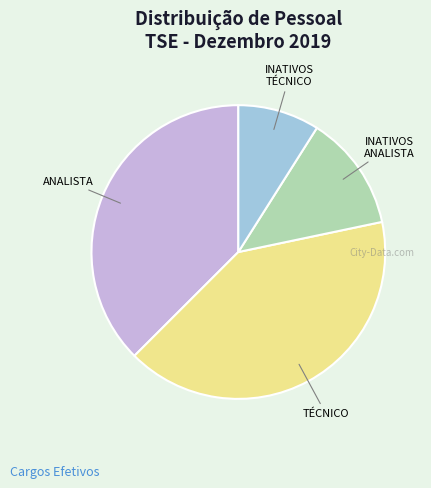

Is there any slice that represents more than half of the pie?

No